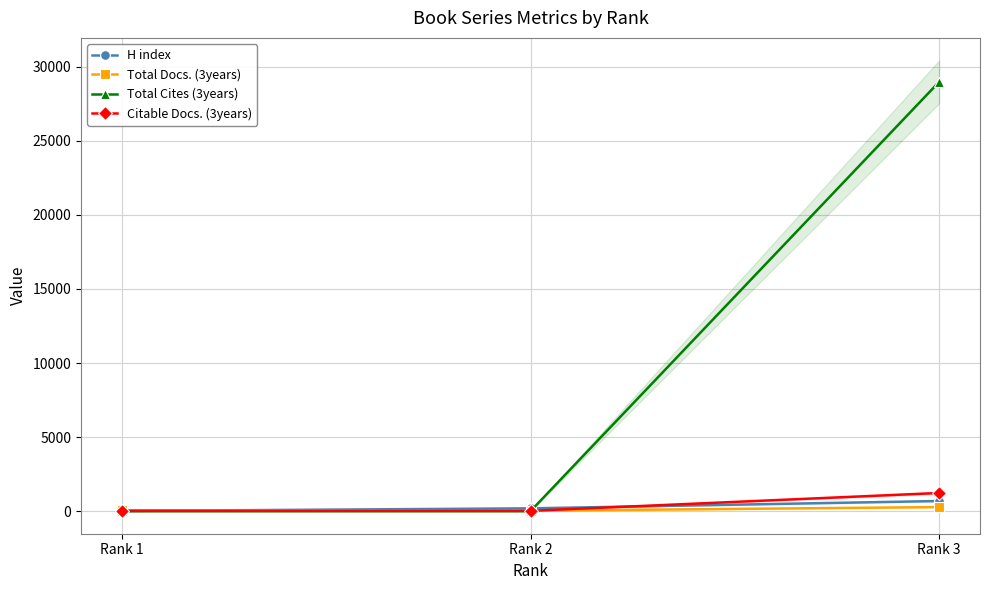

What is the total value across all series at Rank 1?

101